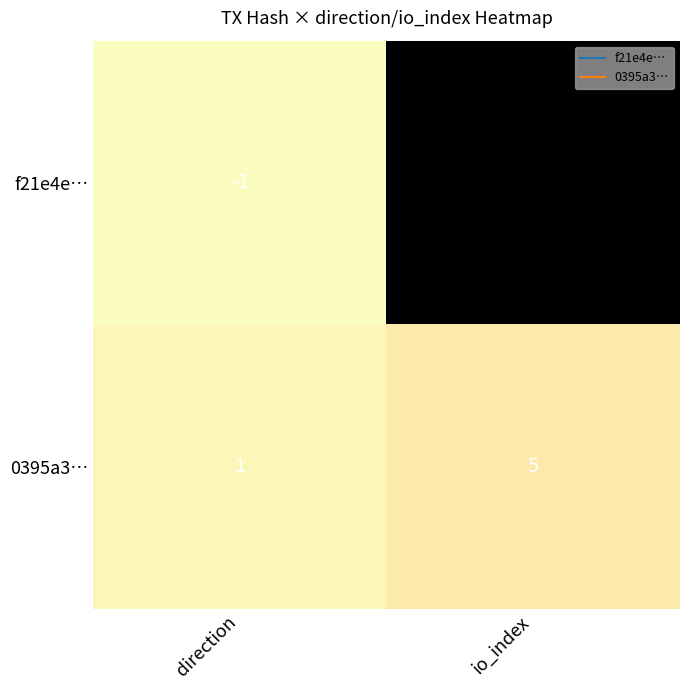

Reading left to right, extract all data points from this chart.

f21e4e…: -1	143
0395a3…: 1	5